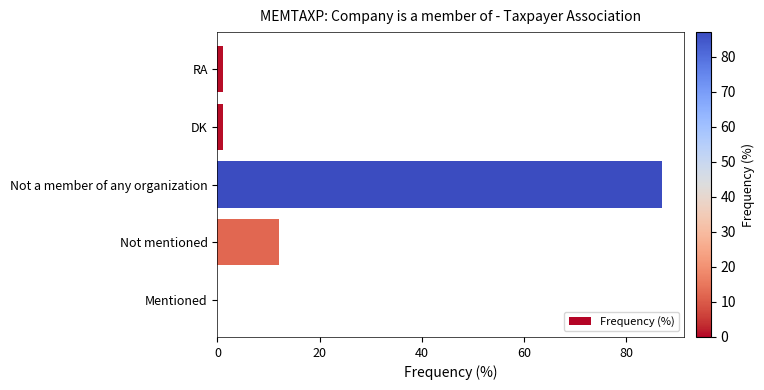

Between Not a member of any organization and RA, which is larger?

Not a member of any organization